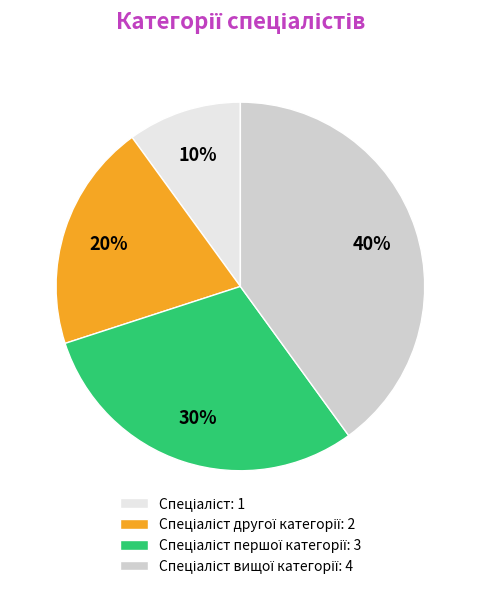

To the nearest percent, what is the average slice percentage?

25%